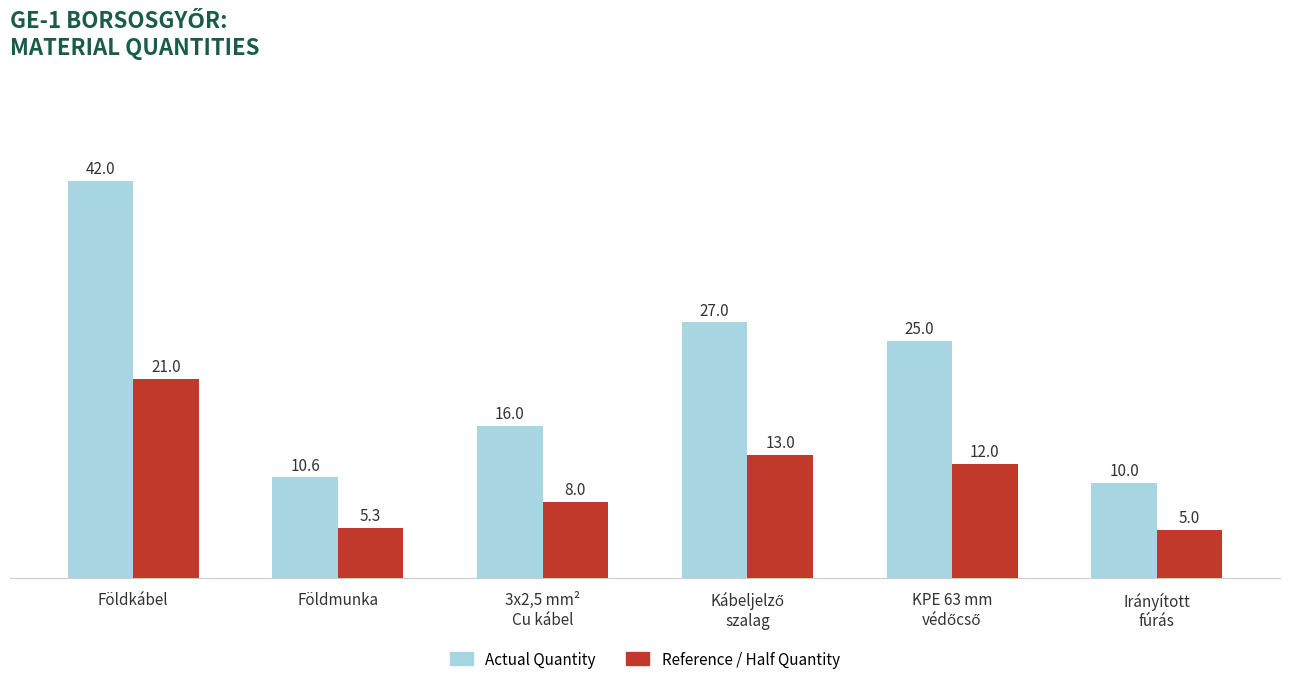

Reading left to right, list all the values displayed in this chart.

Actual Quantity: 42.0	10.6	16.0	27.0	25.0	10.0
Reference / Half Quantity: 21.0	5.3	8.0	13.0	12.0	5.0